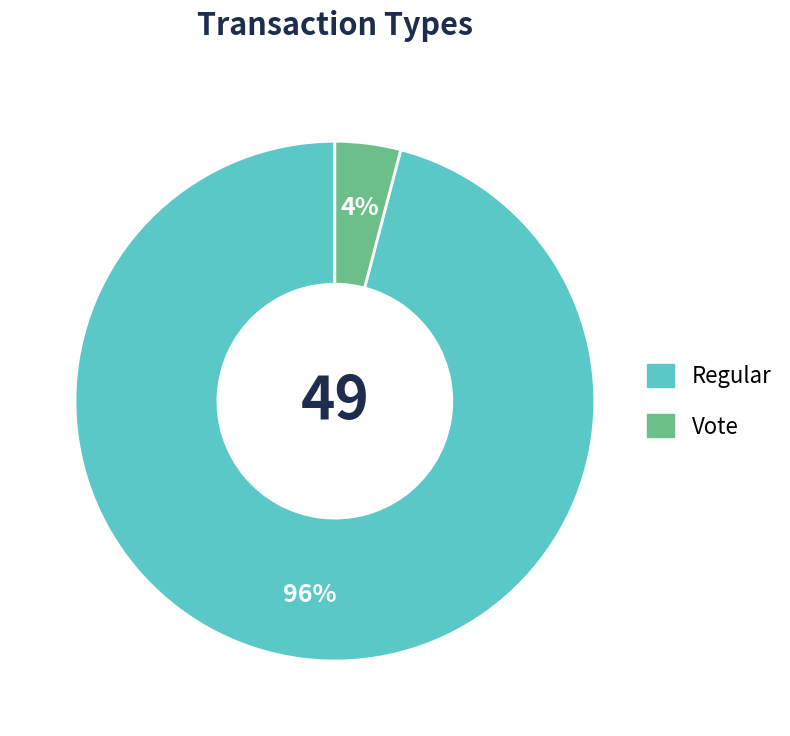

How many slices are in this pie chart?

2